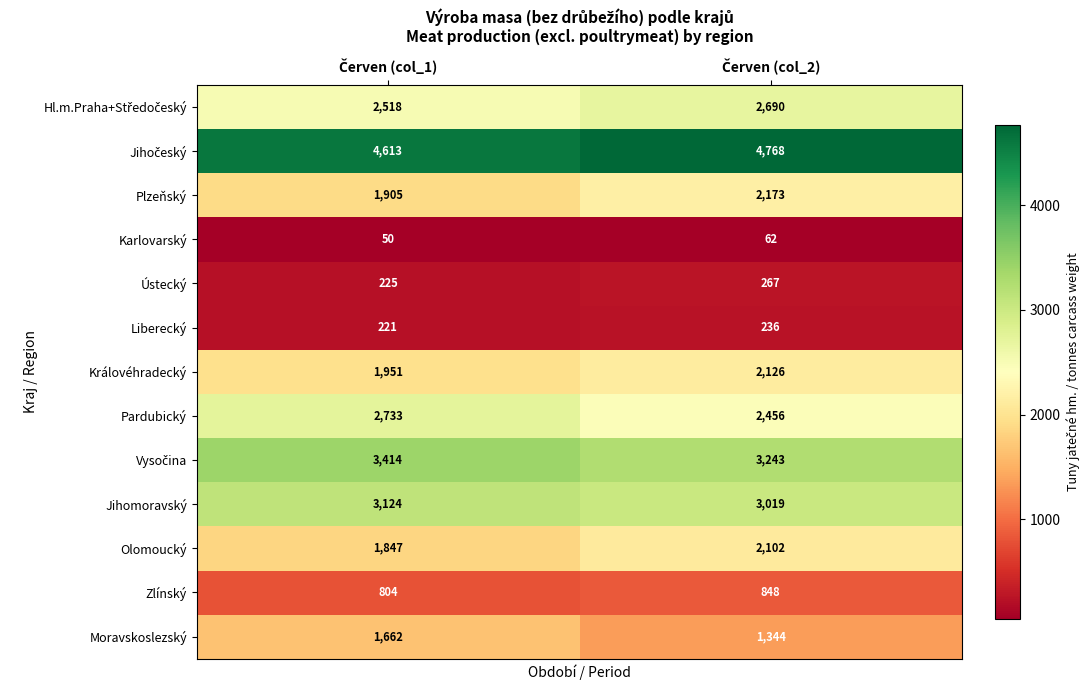

What is the sum of all Ústecký values?

492